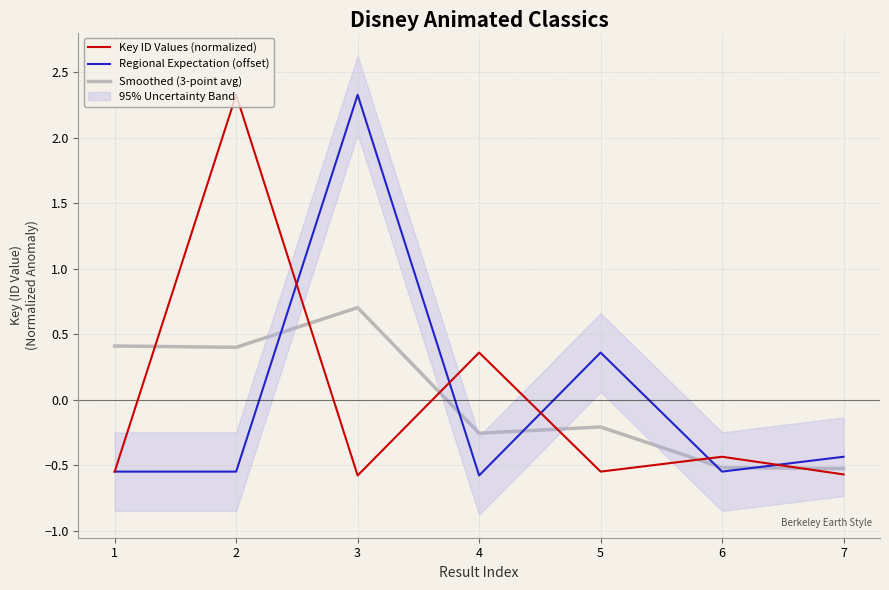

Reading left to right, extract all data points from this chart.

Key ID Values (normalized): -0.5	2.3	-0.6	0.4	-0.5	-0.4	-0.6
Regional Expectation (offset): -0.5	-0.5	2.3	-0.6	0.4	-0.5	-0.4
Smoothed (3-point avg): 0.4	0.4	0.7	-0.3	-0.2	-0.5	-0.5